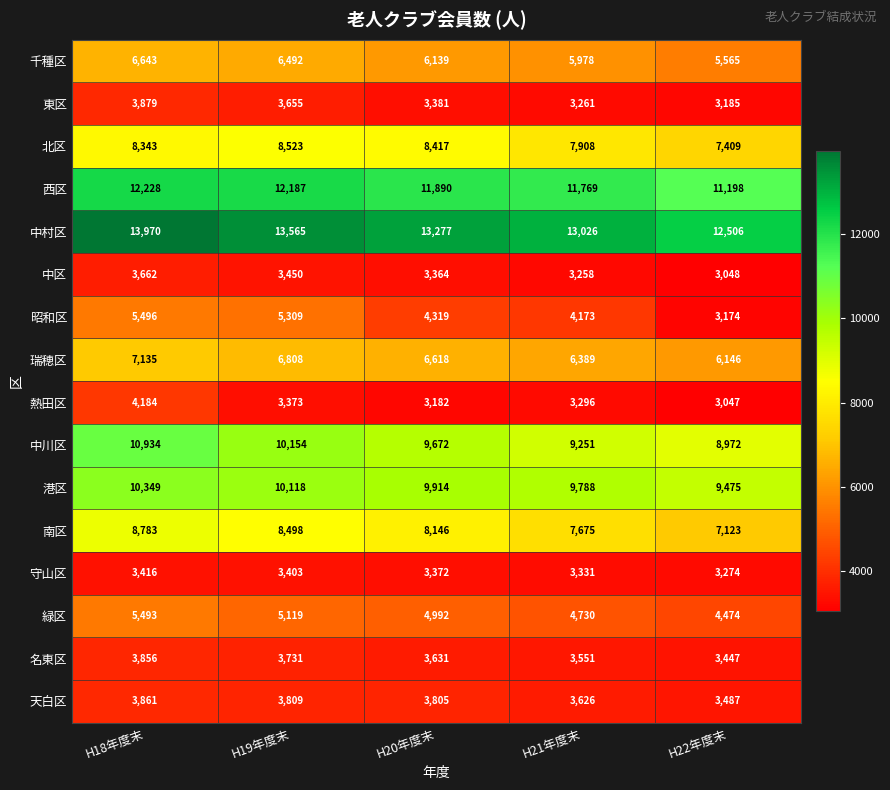

Which category has the lowest value across all series?

H22年度末